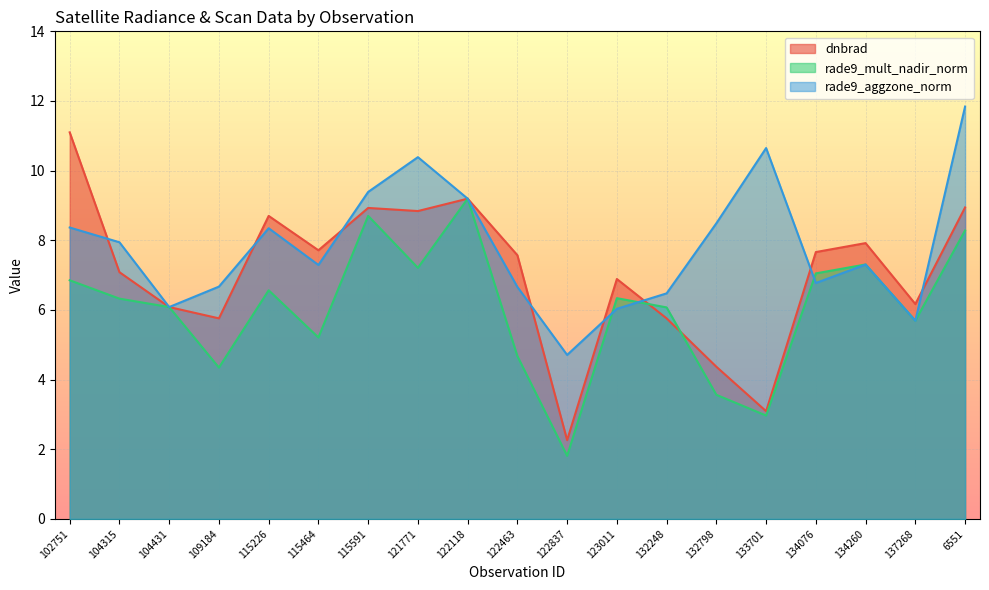

How many lines are shown in the chart?

3